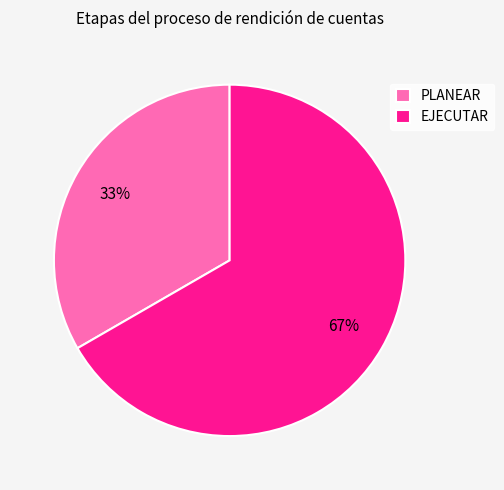

To the nearest percent, what is the combined percentage of PLANEAR and EJECUTAR?

100%